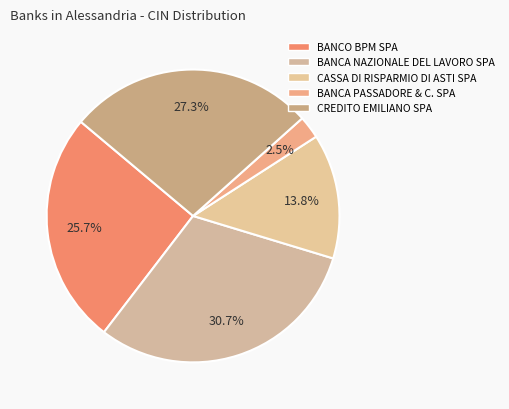

What percentage is the BANCA NAZIONALE DEL LAVORO SPA slice, to the nearest percent?

31%